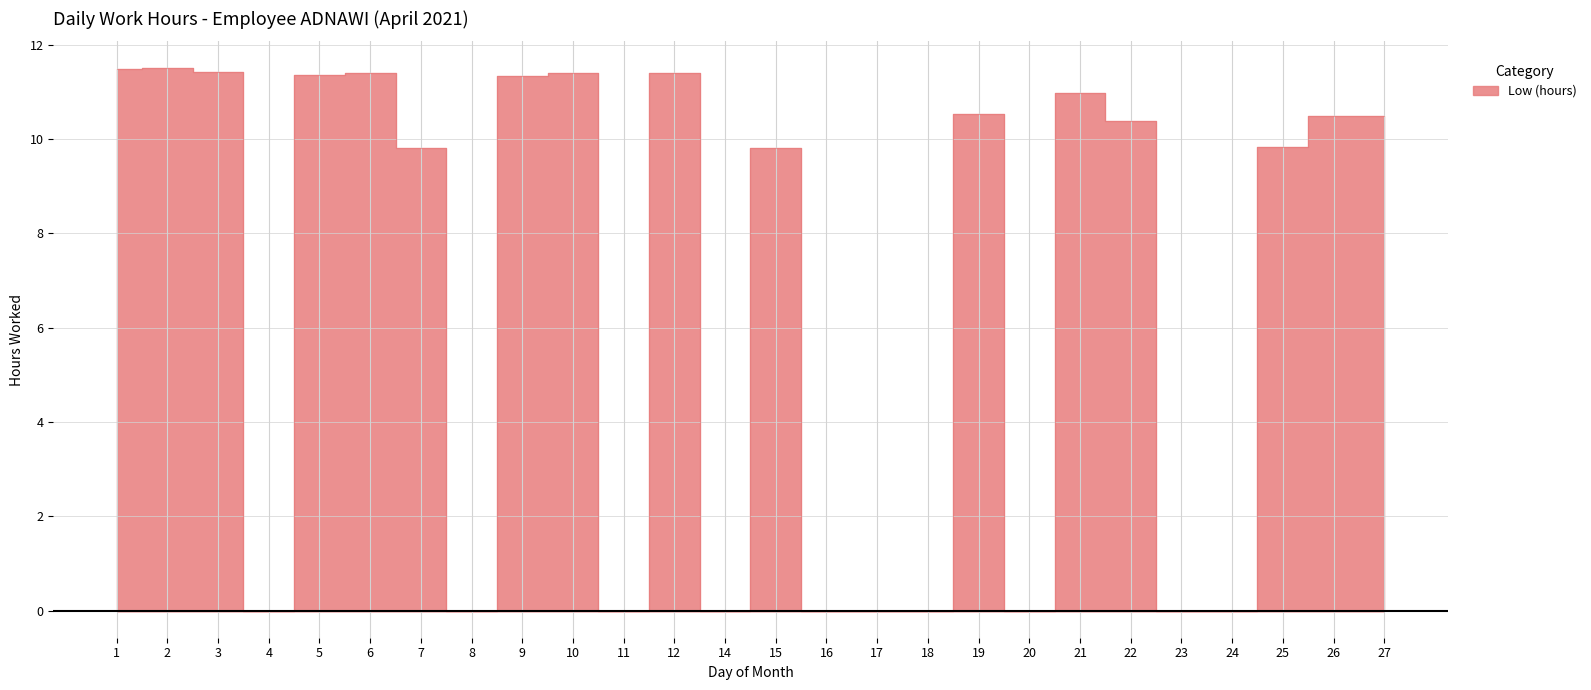

Reading right to left, list all the values displayed in this chart.

10.5	10.5	9.8	0.0	0.0	10.4	11.0	0.0	10.5	0.0	0.0	0.0	9.8	0.0	11.4	0.0	11.4	11.3	0.0	9.8	11.4	11.4	0.0	11.4	11.5	11.5